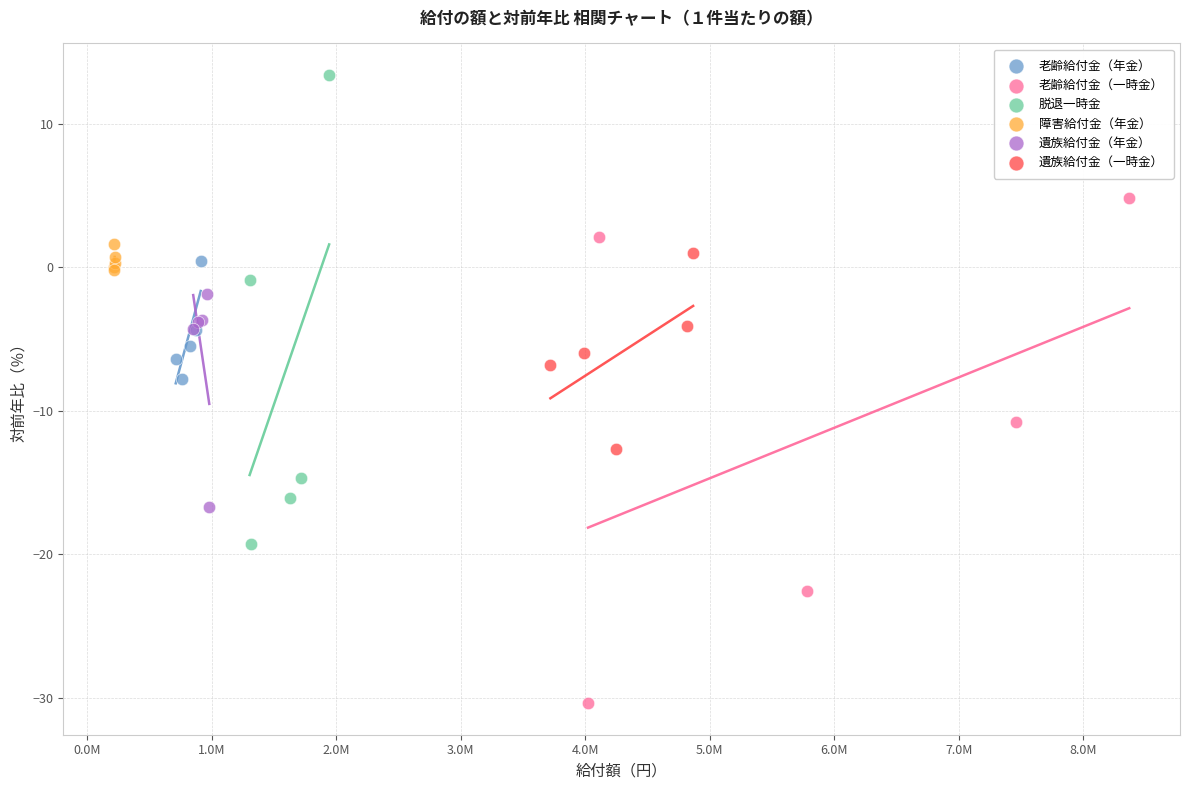

Which series has the largest Y range (max minus min)?

老齢給付金（一時金）